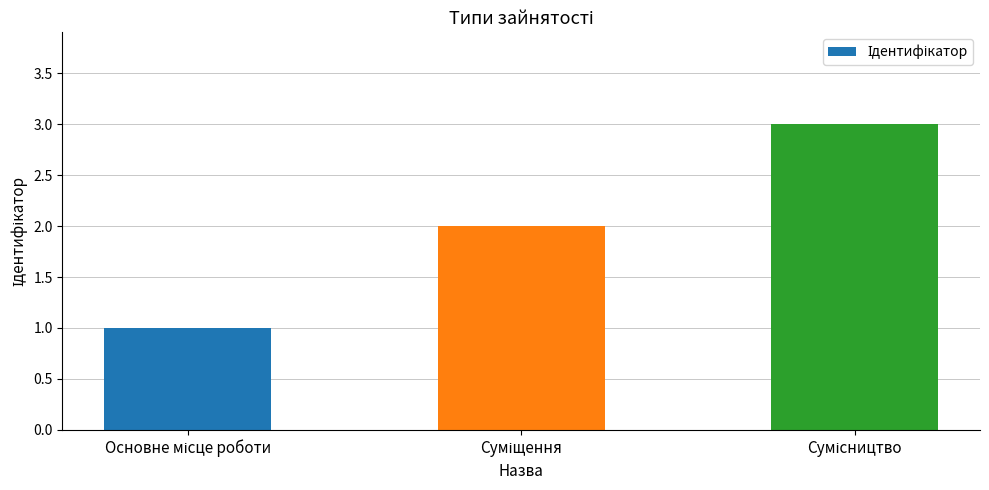

Are the bars grouped side by side (vs. stacked)?

No